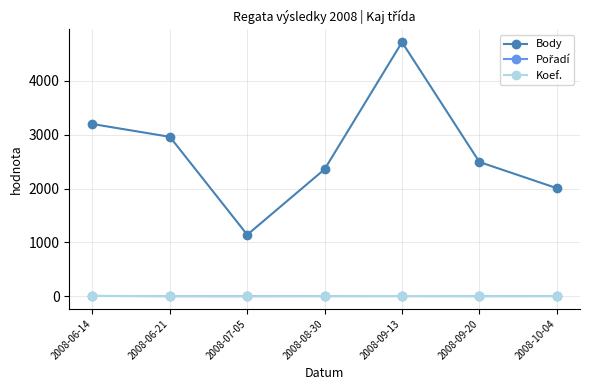

How many interior local valleys does the Body series have?

1